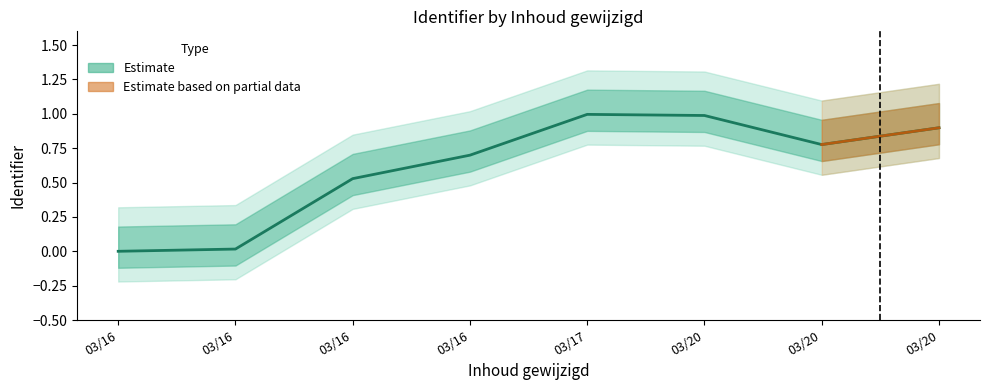

Where is the data nearest to the value 0?

03/16